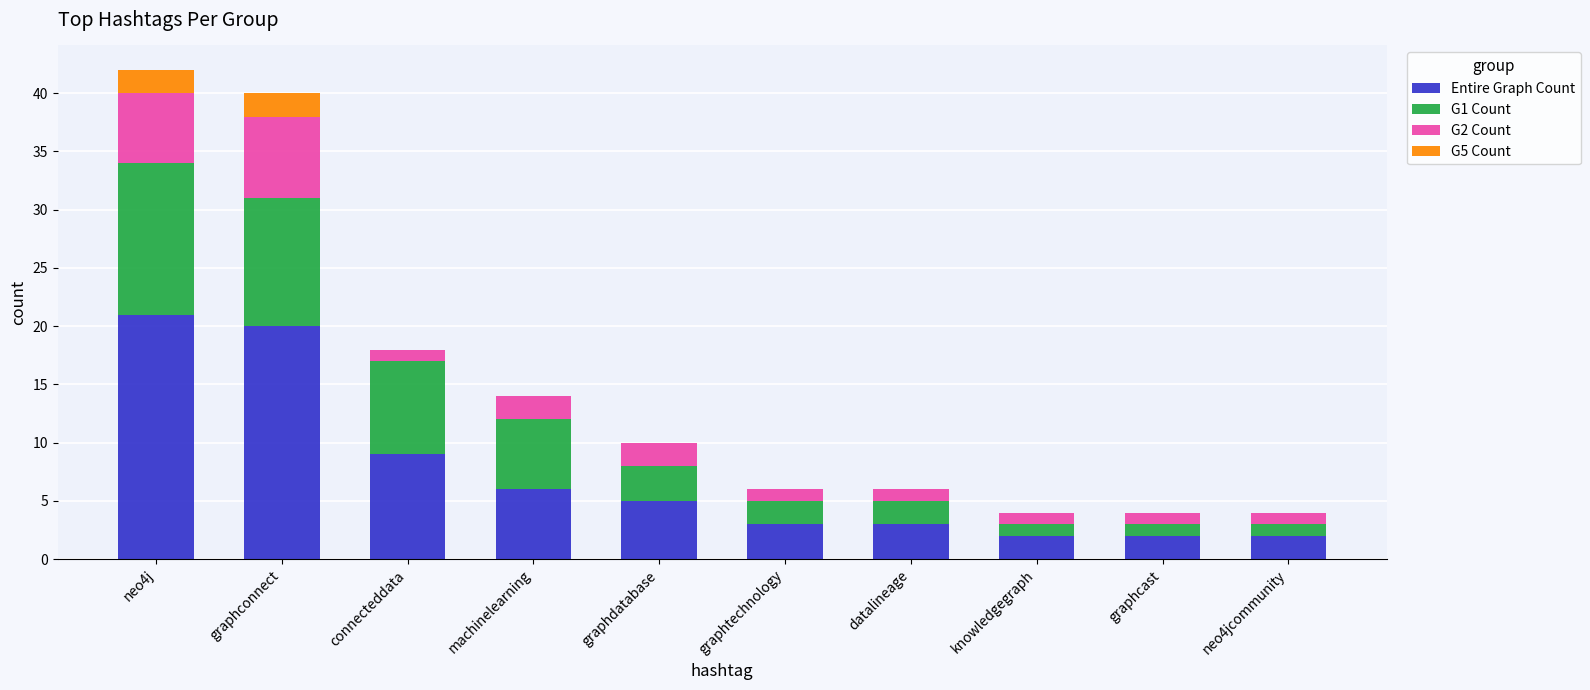

How many categories are shown in the chart?

10